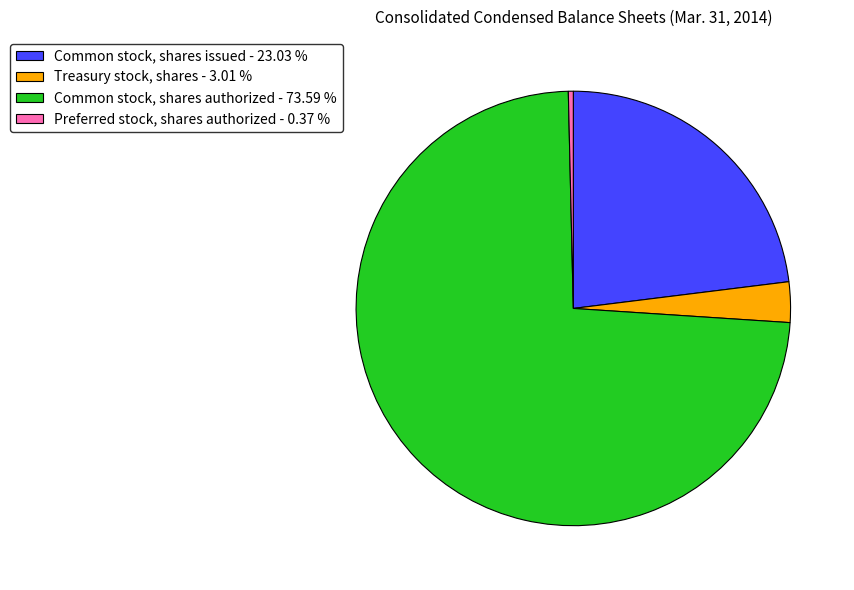

How many segments does this pie chart have?

4